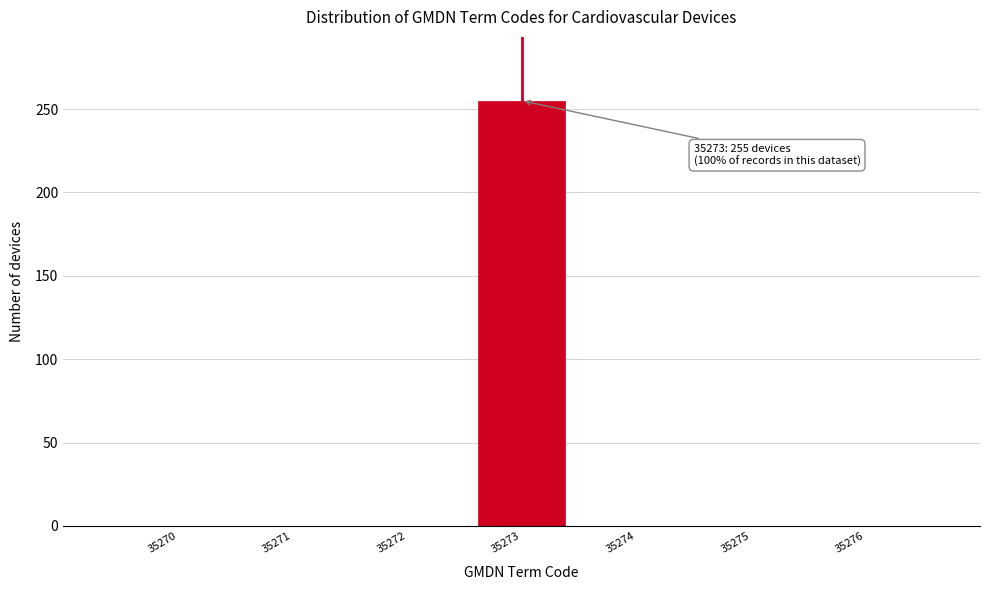

Reading left to right, list all the values displayed in this chart.

35270=0	35271=0	35272=0	35273=255	35274=0	35275=0	35276=0